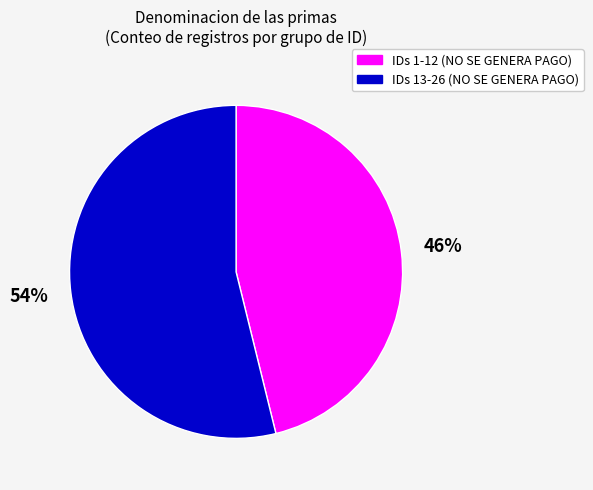

Is there any slice that represents more than half of the pie?

Yes